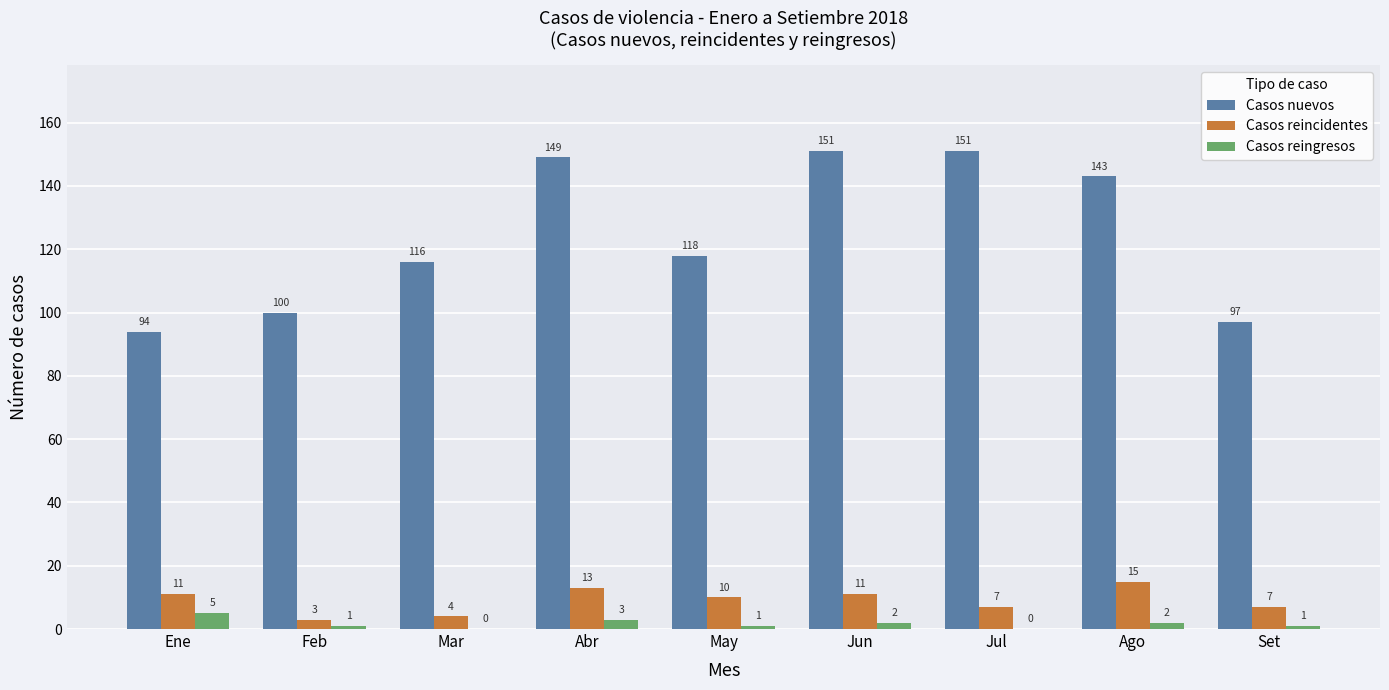

What is the sum of all Casos reingresos values?

15